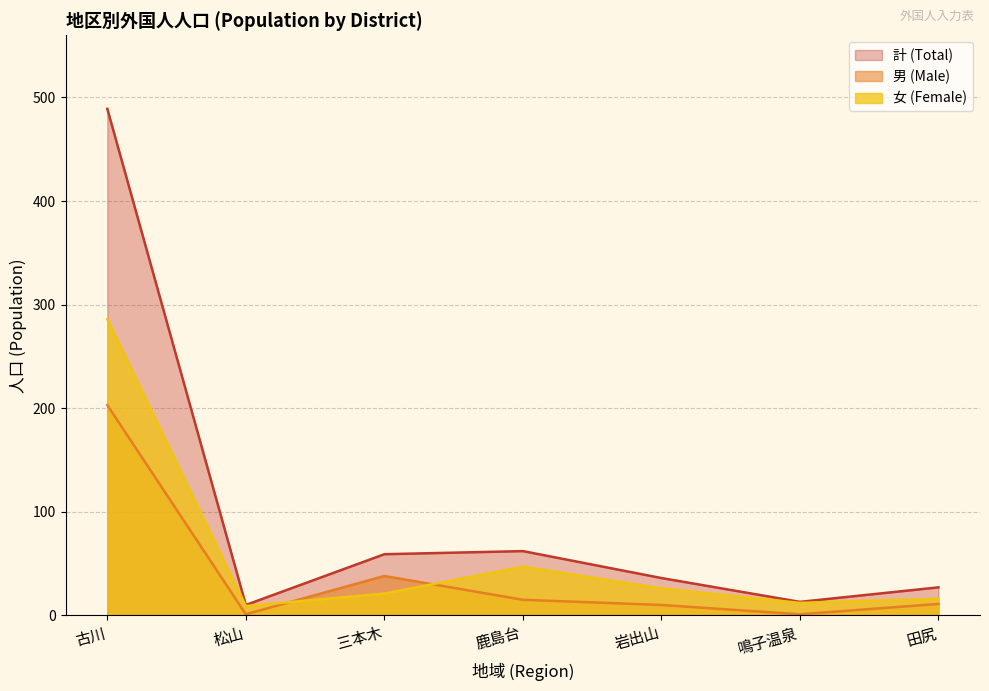

How many values in the 計 (Total) series are below 36?

3